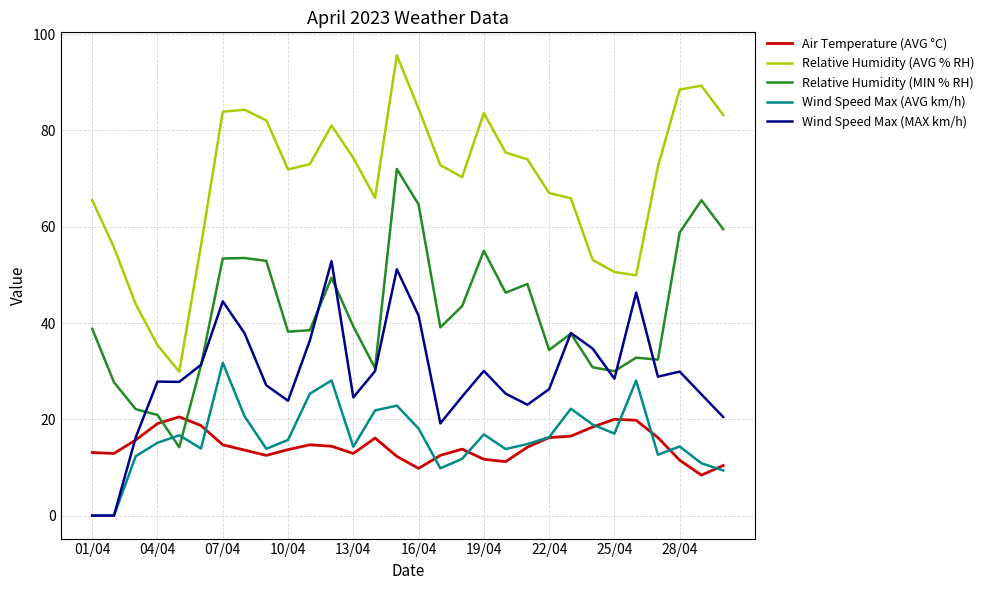

List the series in order of their peak value, lowest first.

Air Temperature (AVG °C), Wind Speed Max (AVG km/h), Wind Speed Max (MAX km/h), Relative Humidity (MIN % RH), Relative Humidity (AVG % RH)